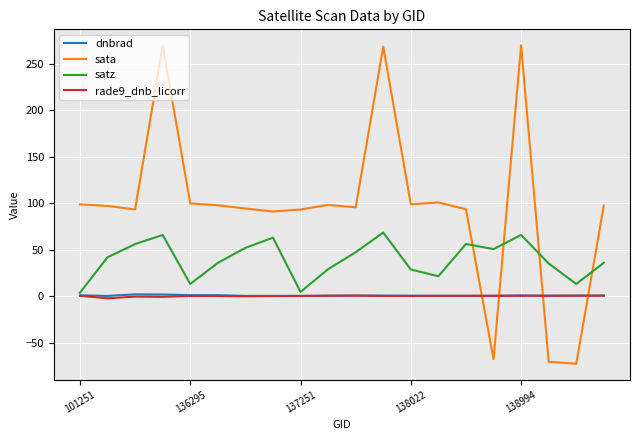

Which series has the widest spread of values?

sata